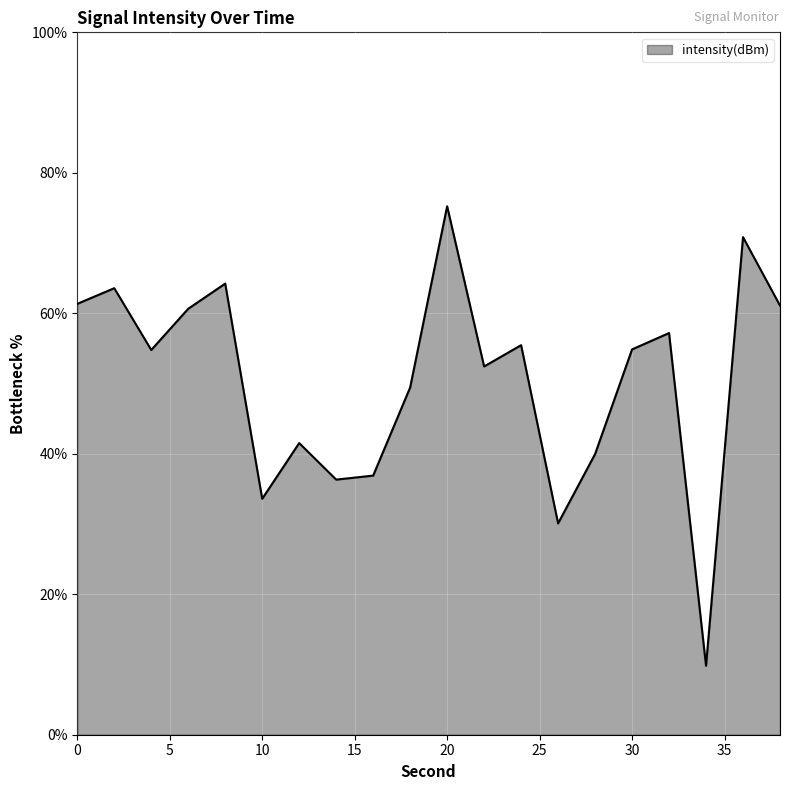

How many series are shown in this chart?

1